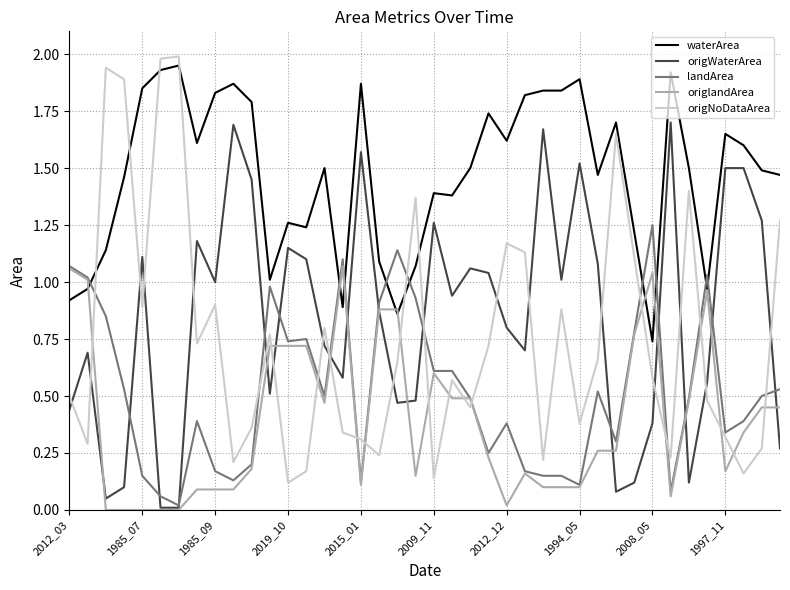

Which series has the largest range (max minus min)?

origNoDataArea